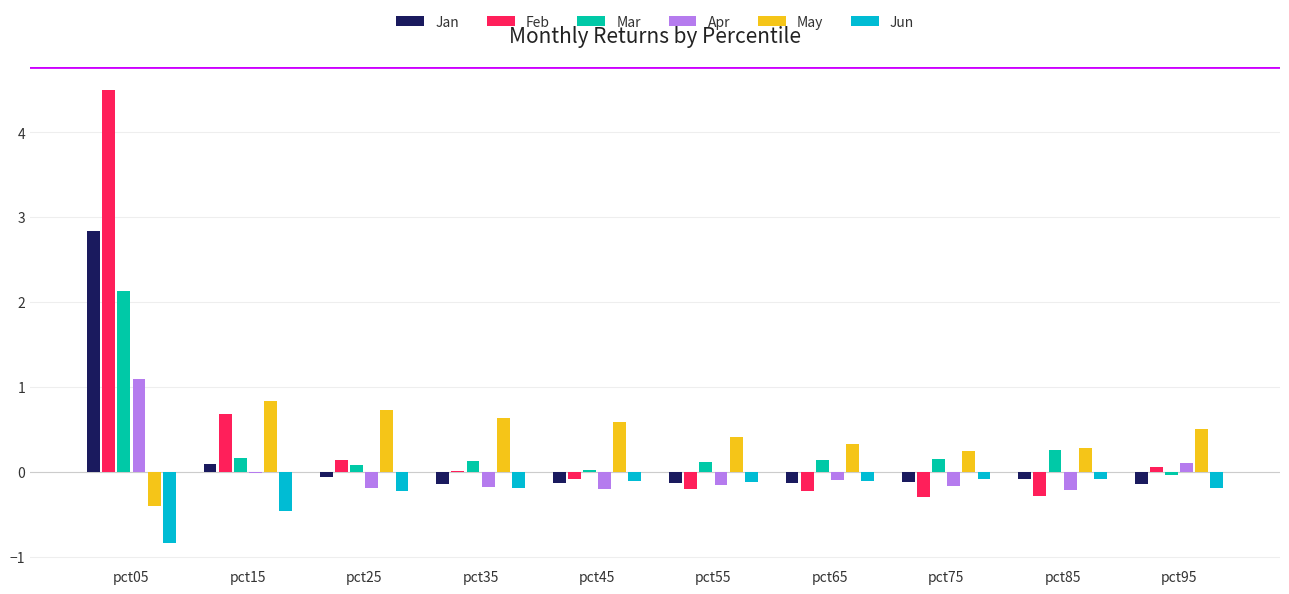

At how many categories does at least one series exceed 3?

1